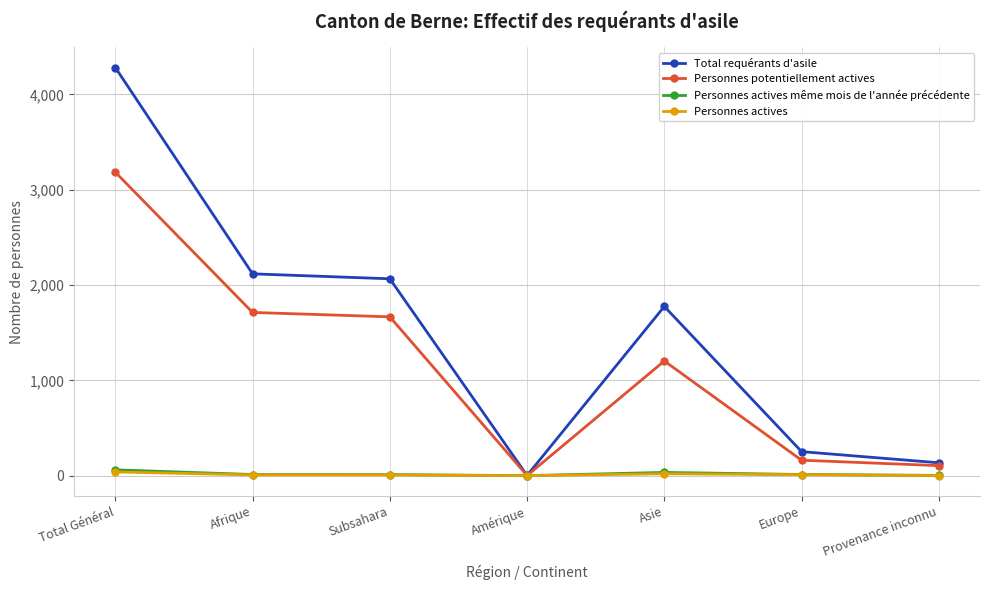

How many lines are shown in the chart?

4